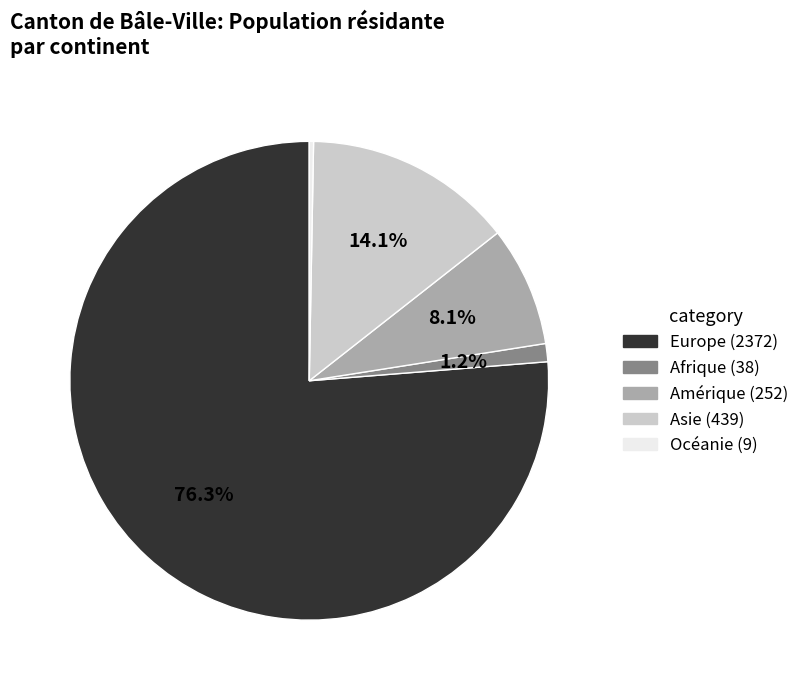

What is the largest slice in the pie chart?

Europe